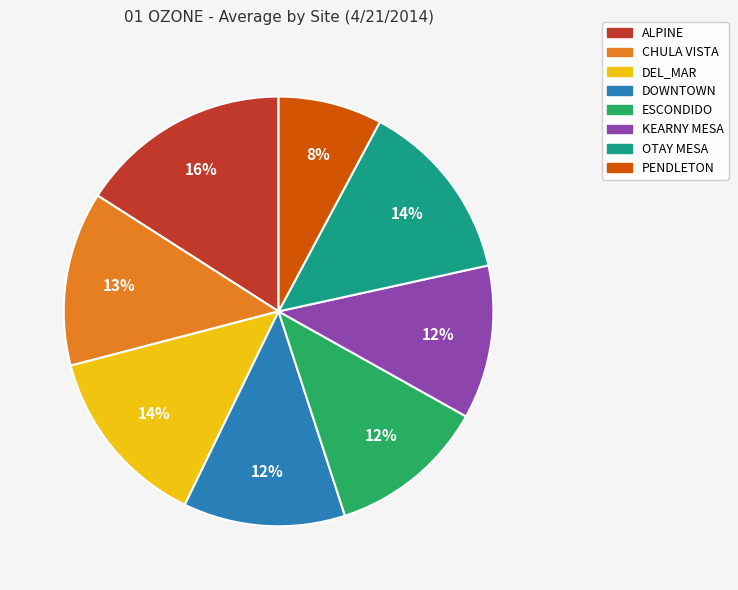

True or false: KEARNY MESA accounts for 17% of the total.

False